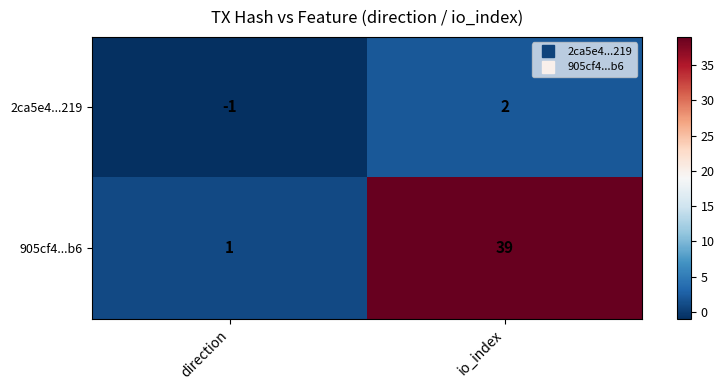

What is the maximum value shown in the chart?

39